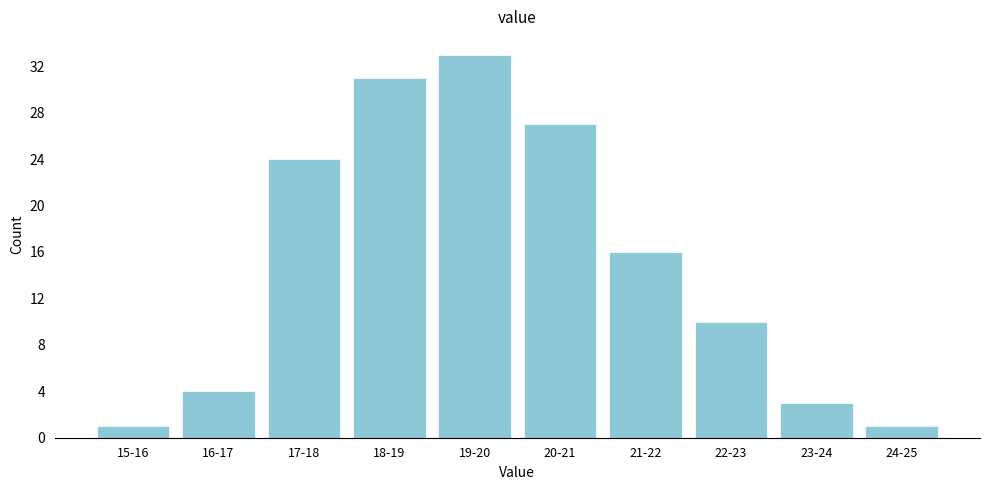

Reading left to right, transcribe all the data shown in this chart.

1	4	24	31	33	27	16	10	3	1